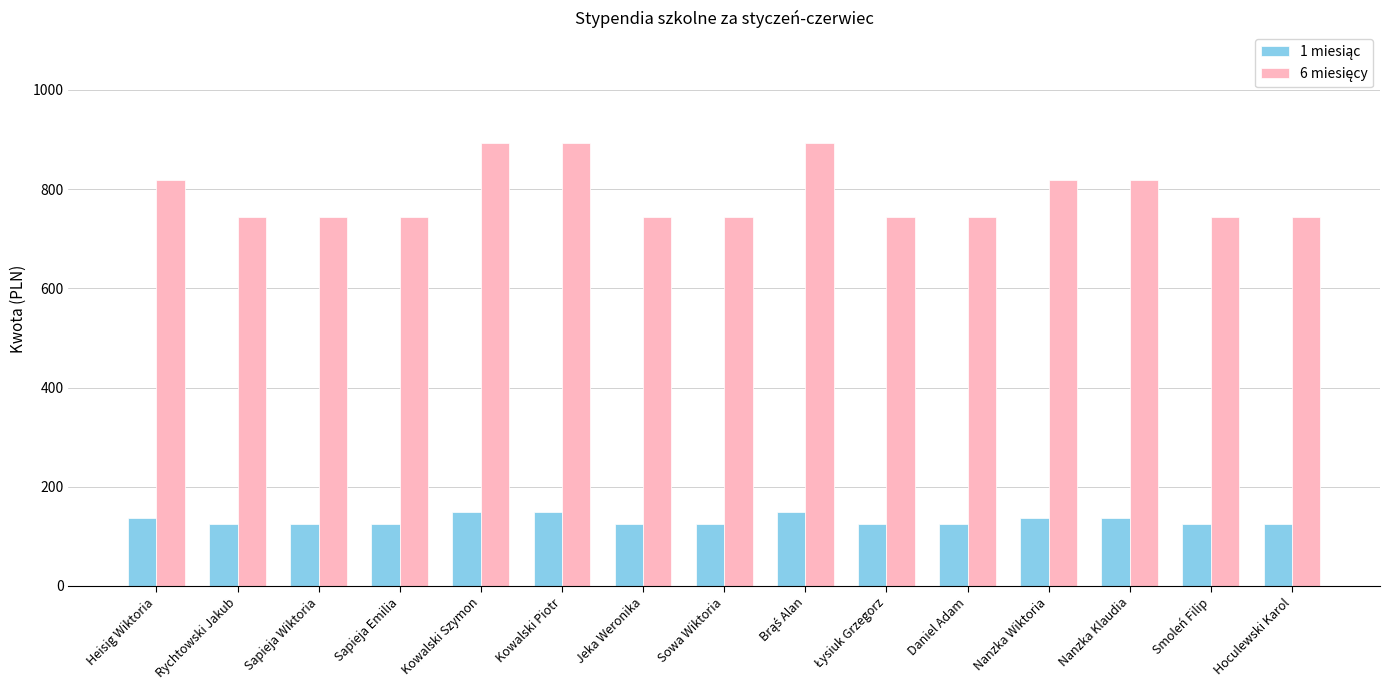

Are the bars horizontal?

No